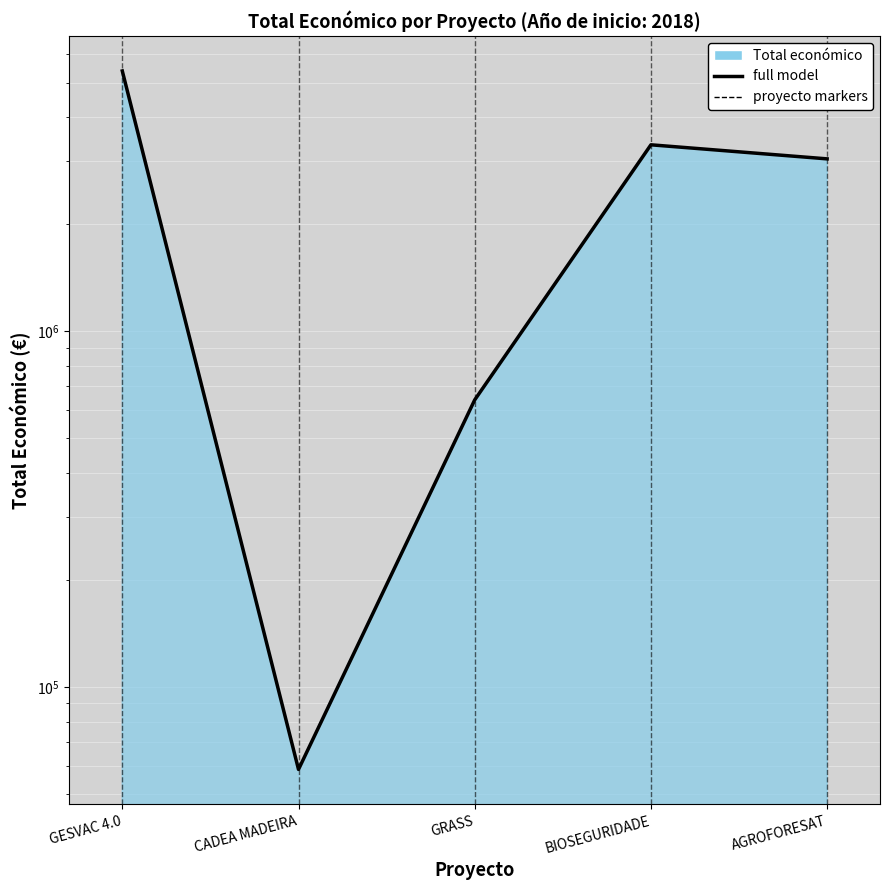

The value at GESVAC 4.0 is 3127571. True or false?

False